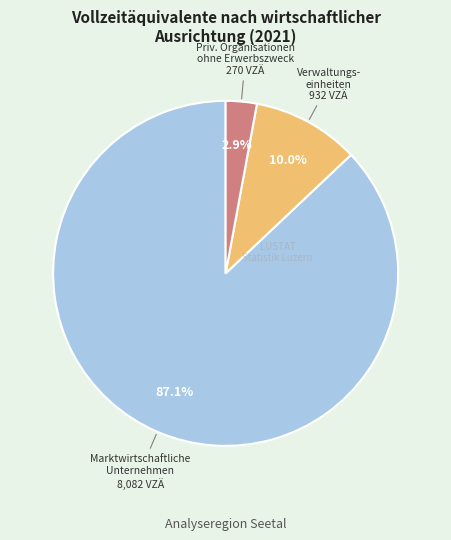

Is there a majority slice in this chart?

Yes